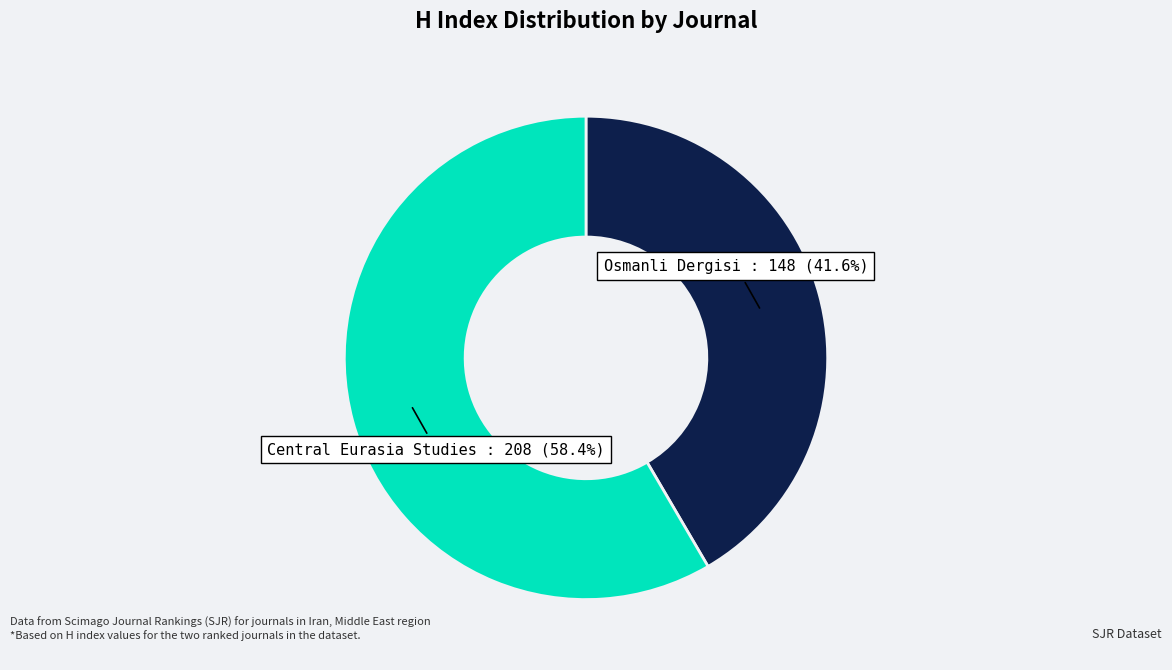

Does any single category account for the majority?

Yes